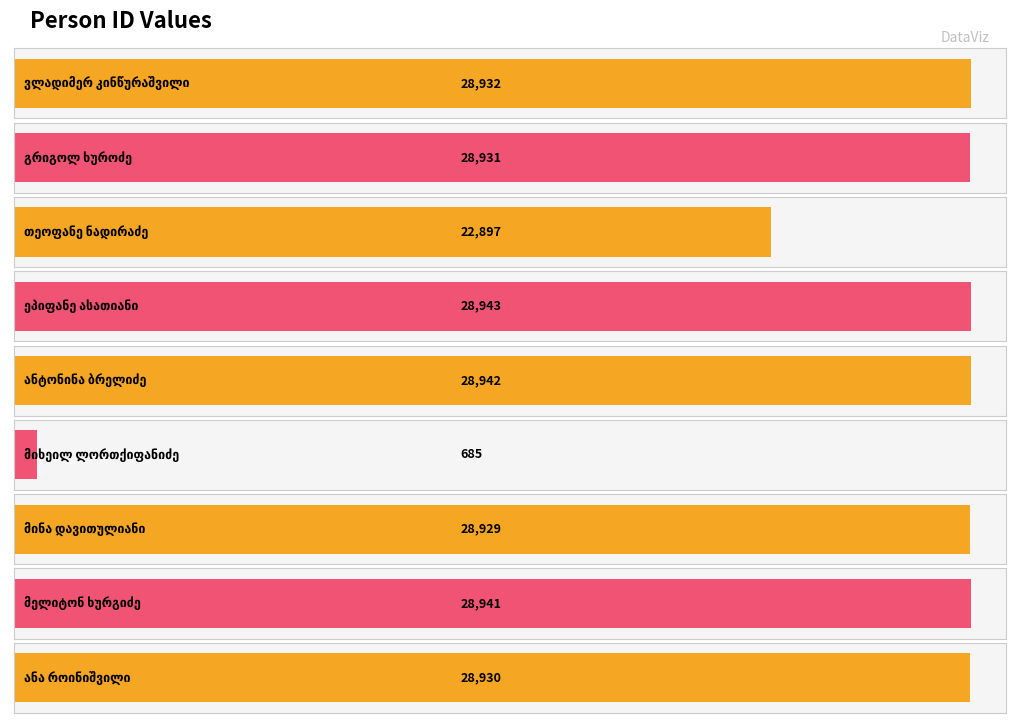

What is the difference between the second highest and minimum values?

28257